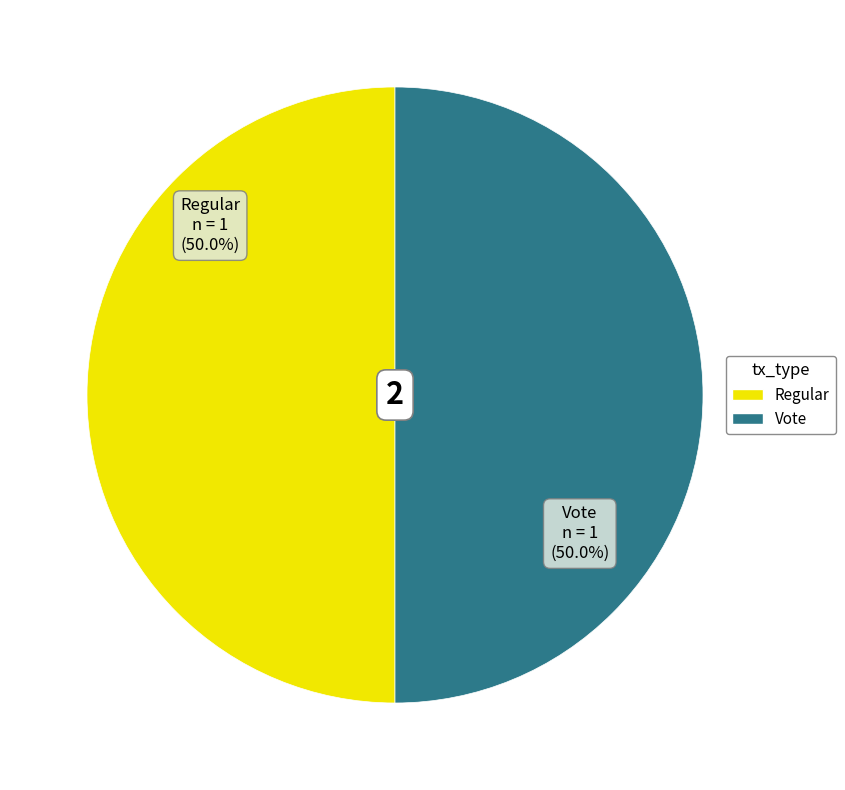

How many segments does this pie chart have?

2